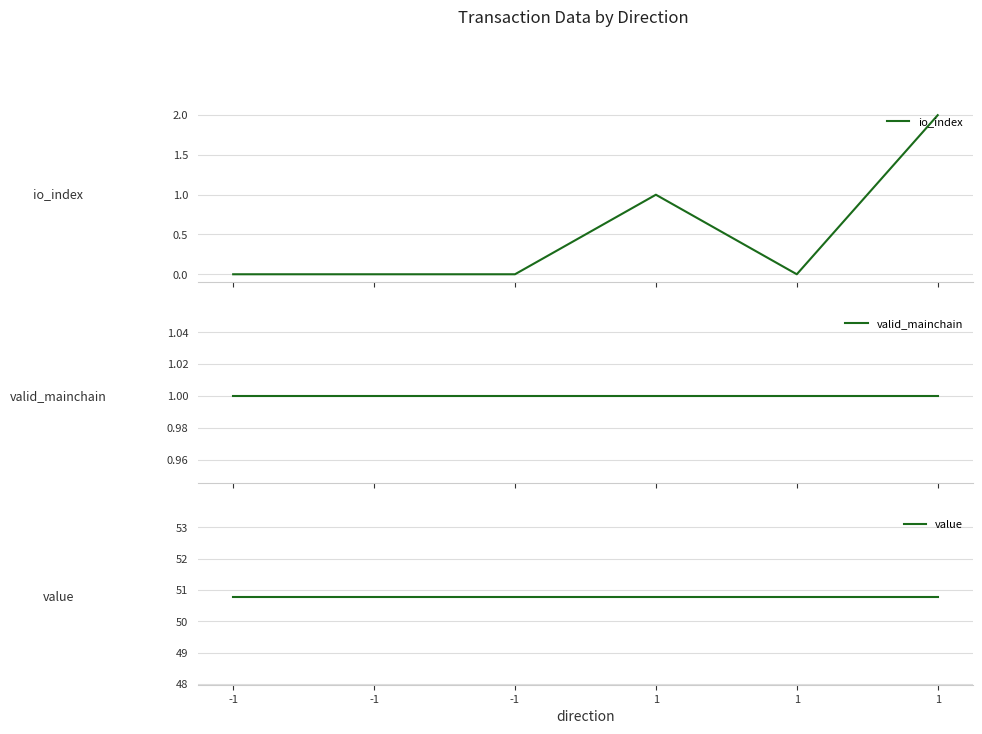

True or false: io_index has more than 2 points higher than both neighbors.

False